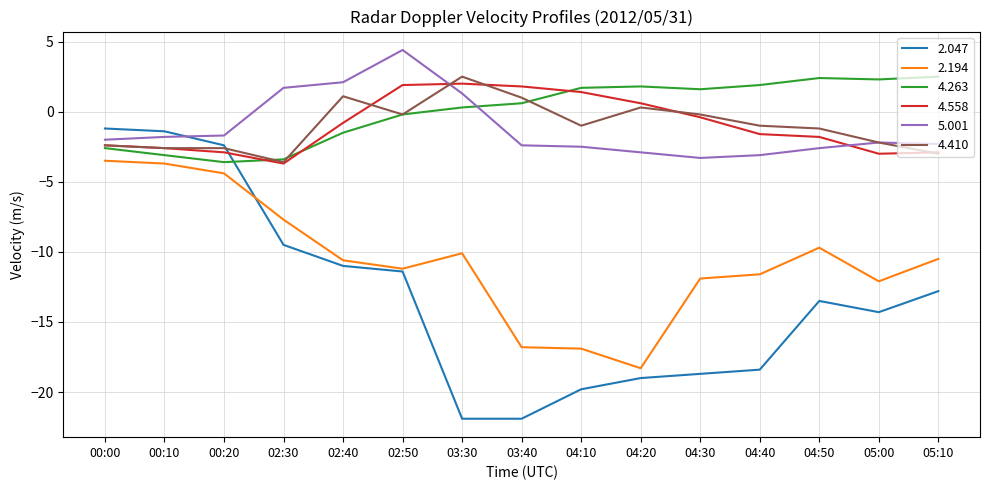

What is the difference between the maximum and minimum values in the 4.558 series?

5.7